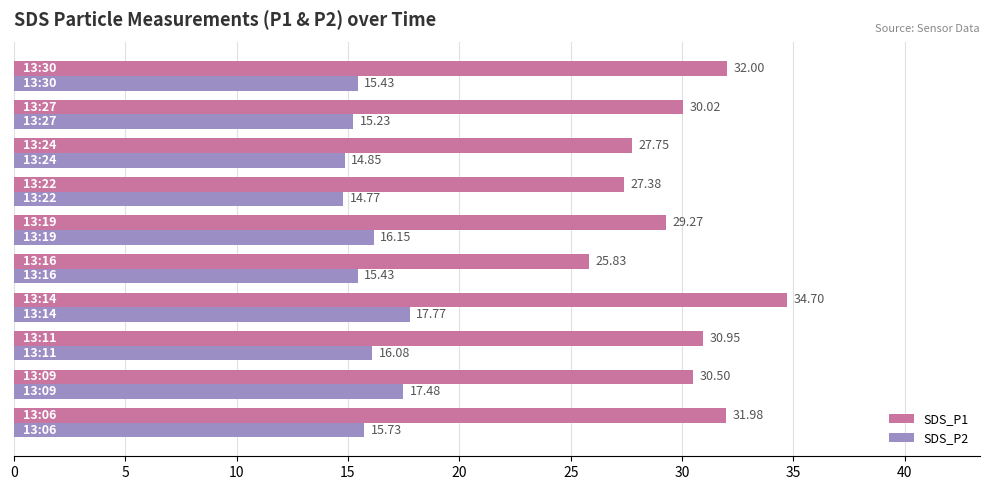

What is the sum of all SDS_P2 values?

158.9